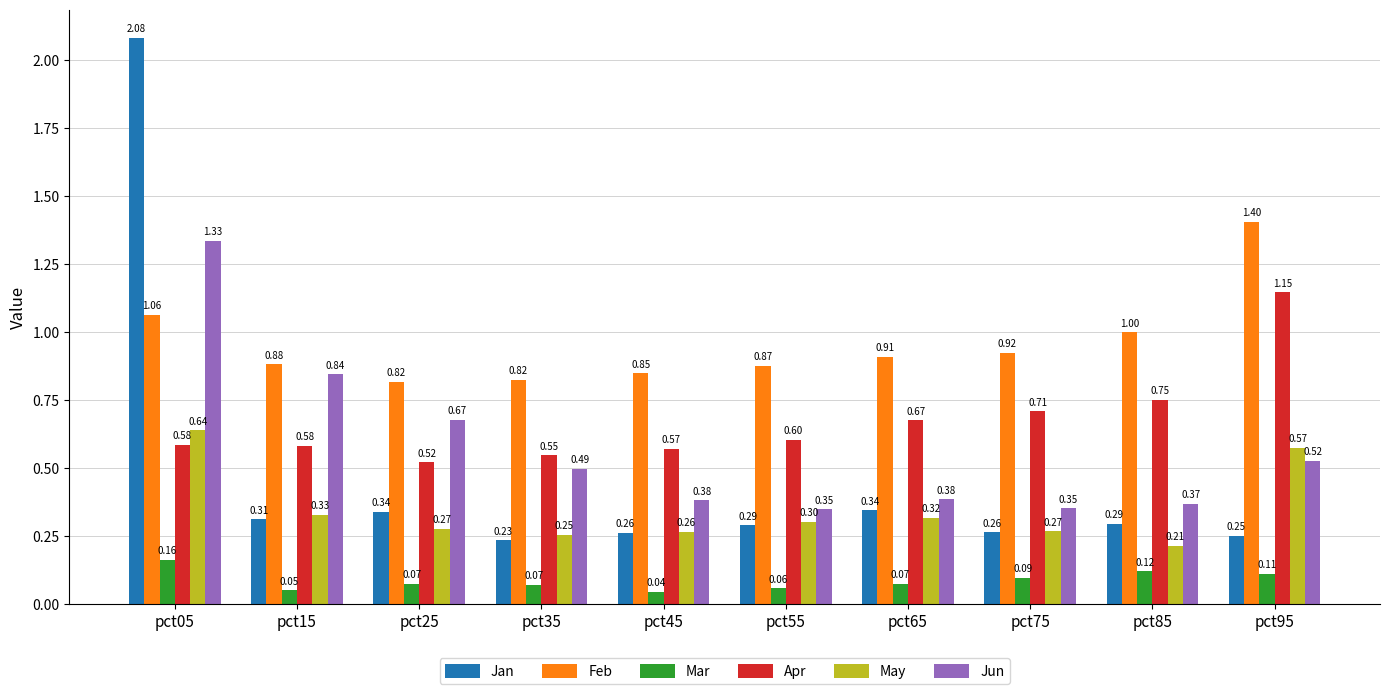

How many series are shown in this chart?

6